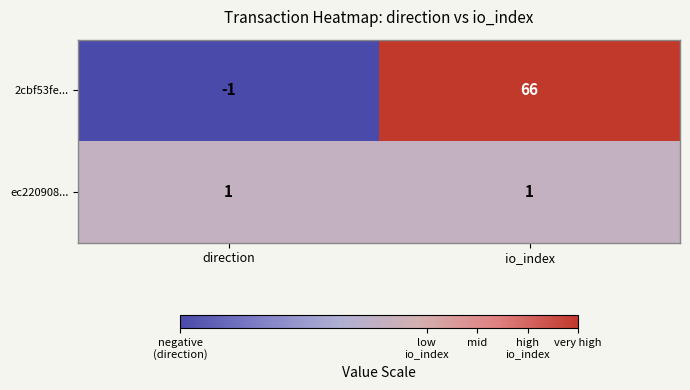

What is the spread (max minus min) of values at io_index?

65